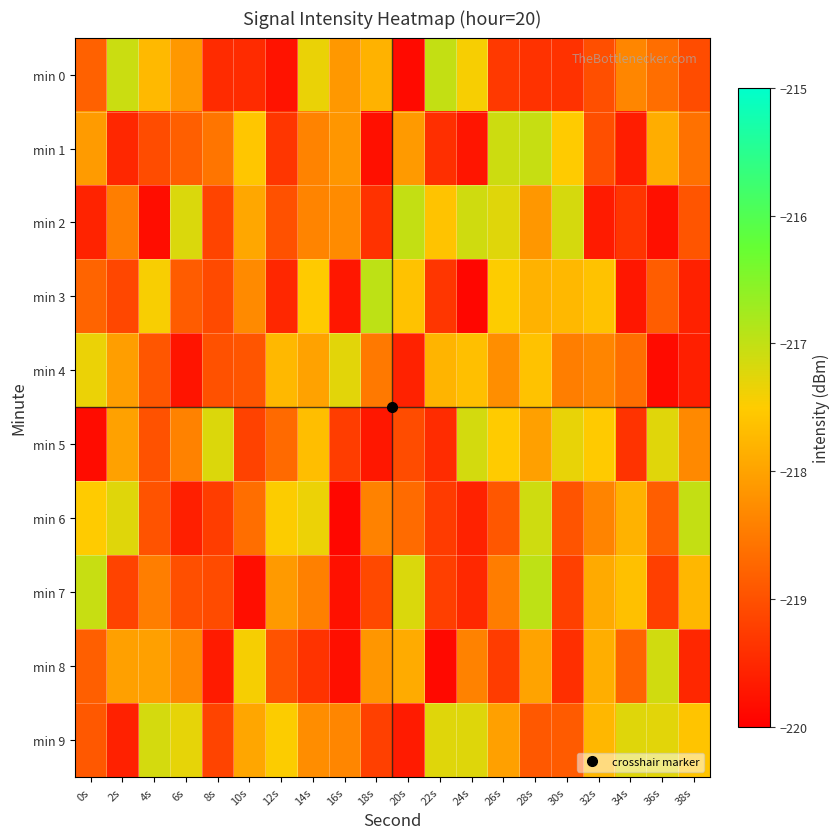

Rank the series by their maximum value, from lowest to highest.

min 4, min 9, min 5, min 8, min 1, min 2, min 0, min 6, min 7, min 3